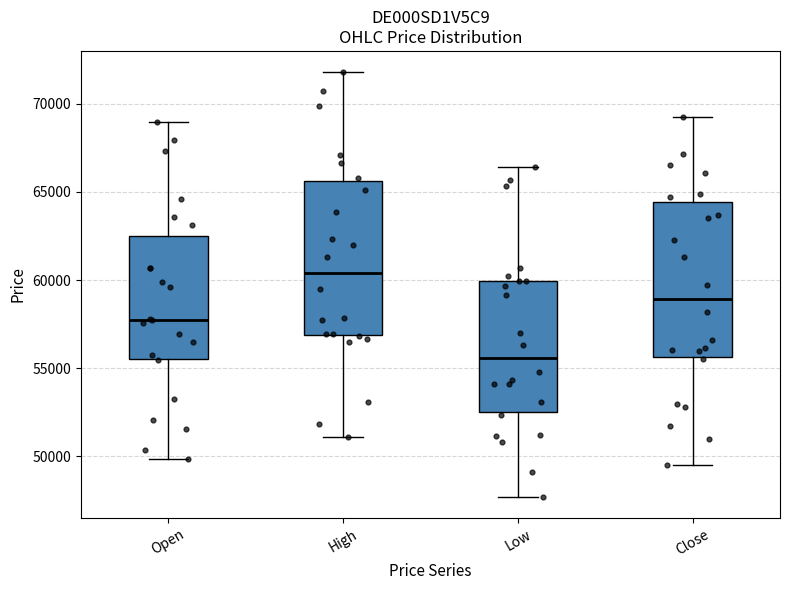

Where is the upper edge of the box for Low on the y-axis? The values are not printed on the chart, so give them approximately, as read against the axis.

60000